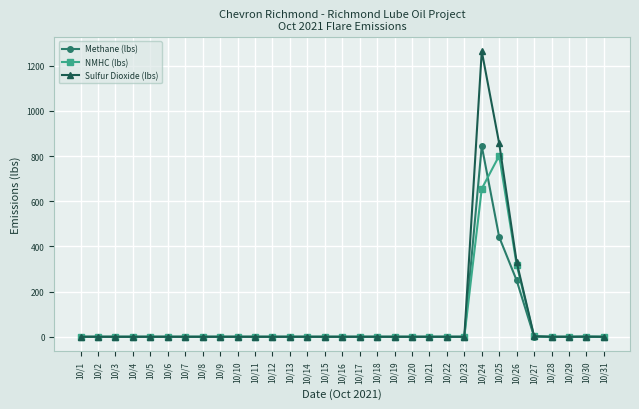

How many series are shown in this chart?

3